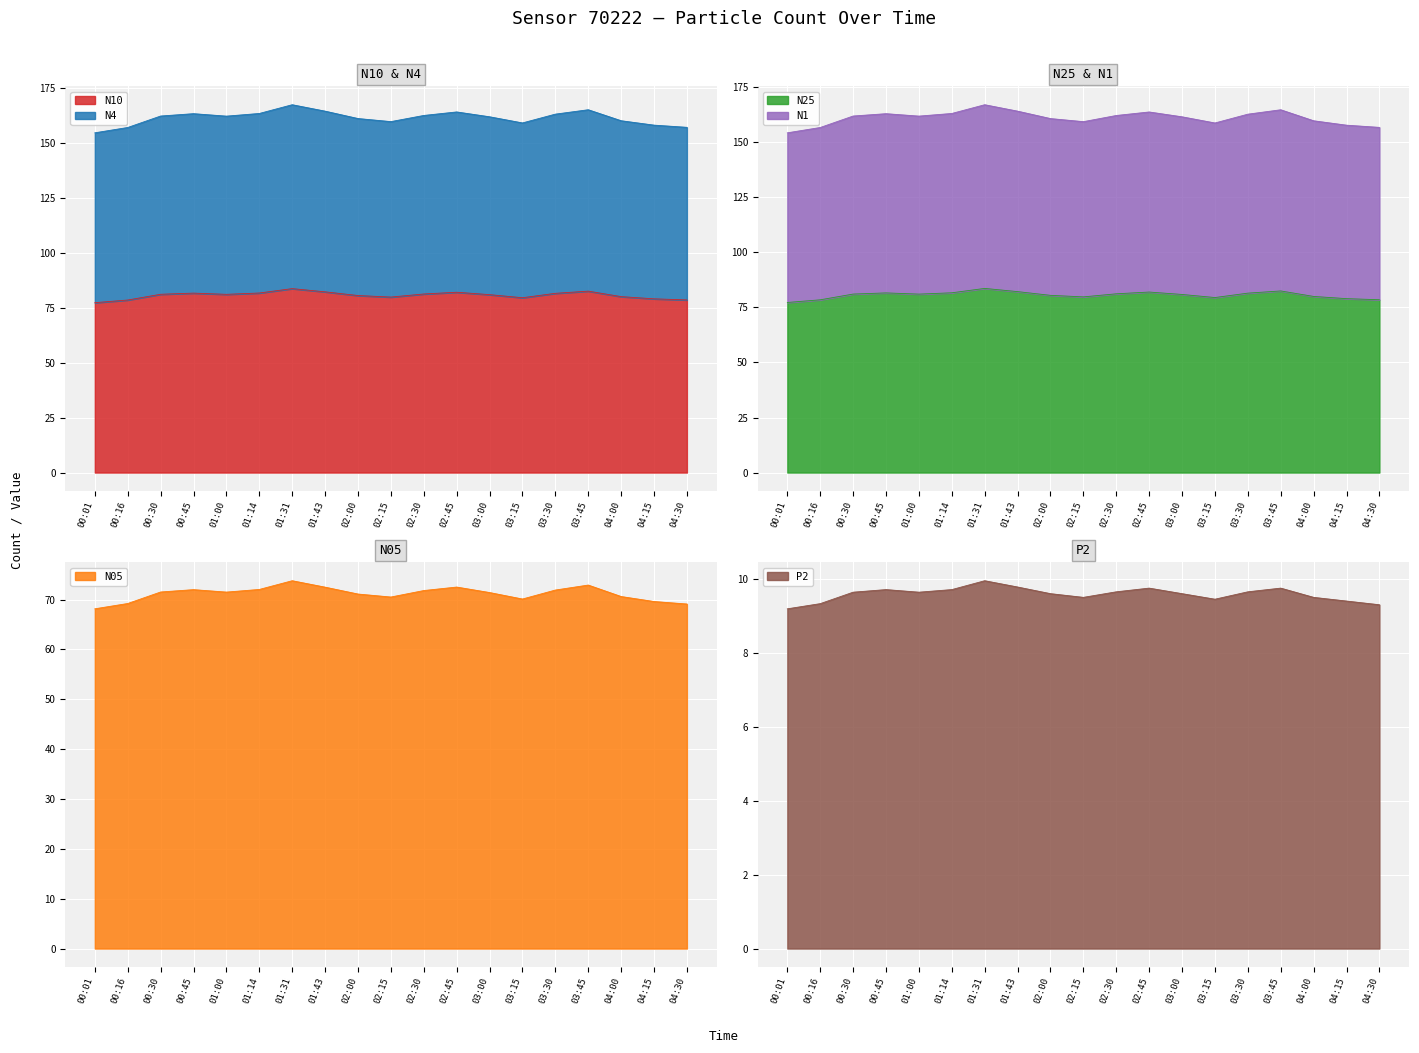

What is the total value across all series at 02:45?

574.0